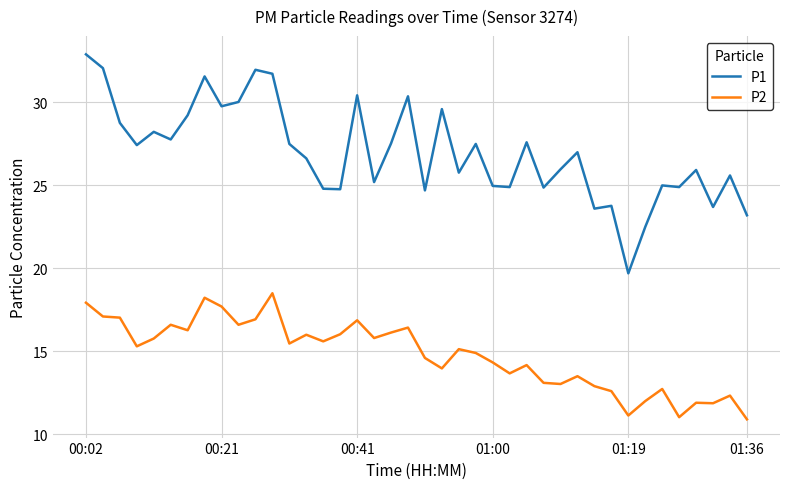

List the series in order of their peak value, lowest first.

P2, P1